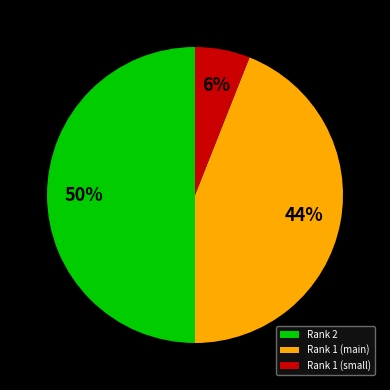

Do Rank 1 (small) and Rank 2 together represent more than half of the pie?

Yes